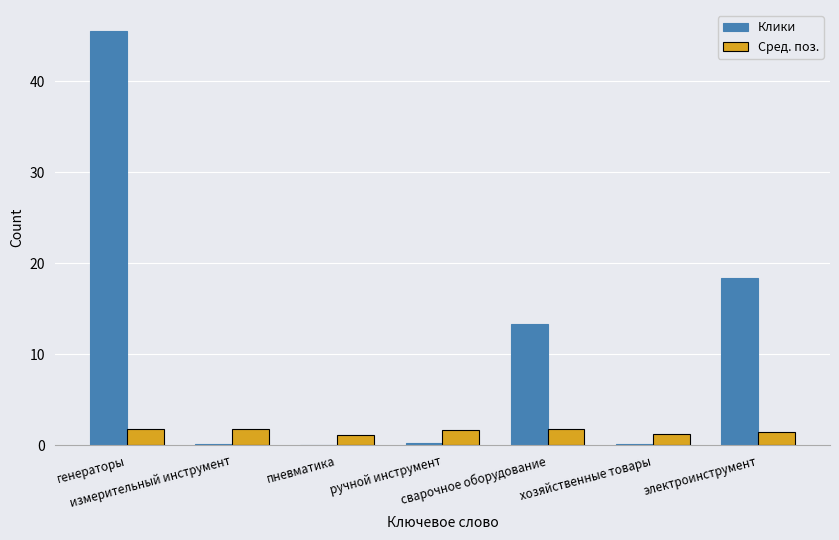

What is the sum of all Сред. поз. values?

11.0